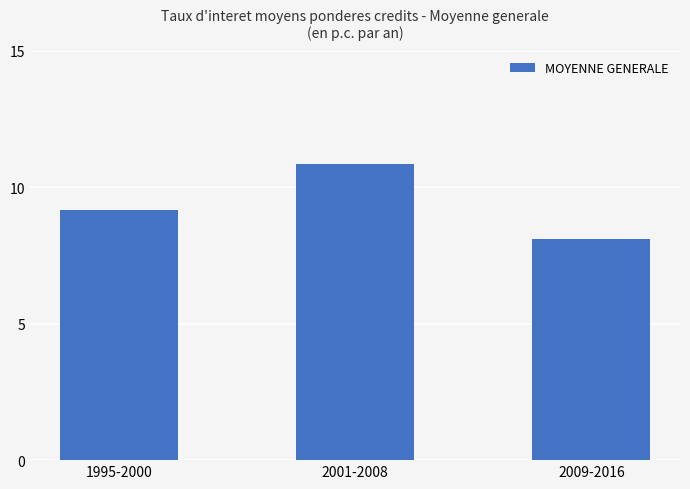

Where is the data nearest to the value 9?

1995-2000